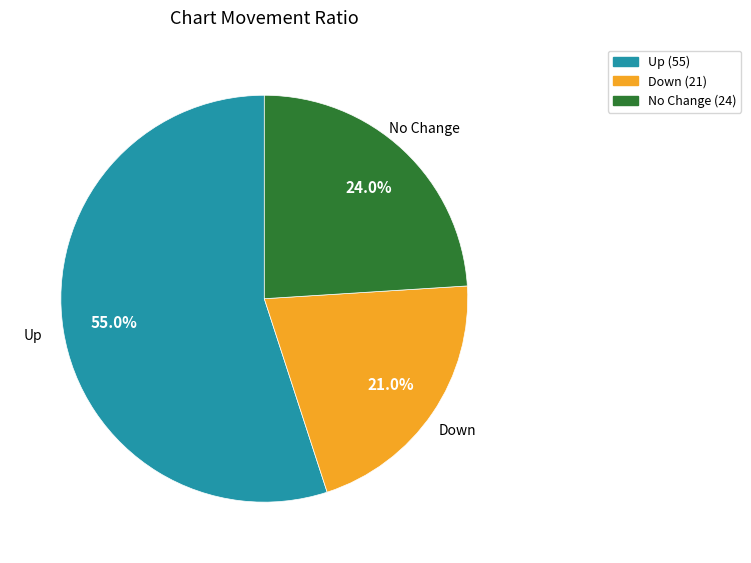

Rank the categories by value from highest to lowest.

Up (55), No Change (24), Down (21)